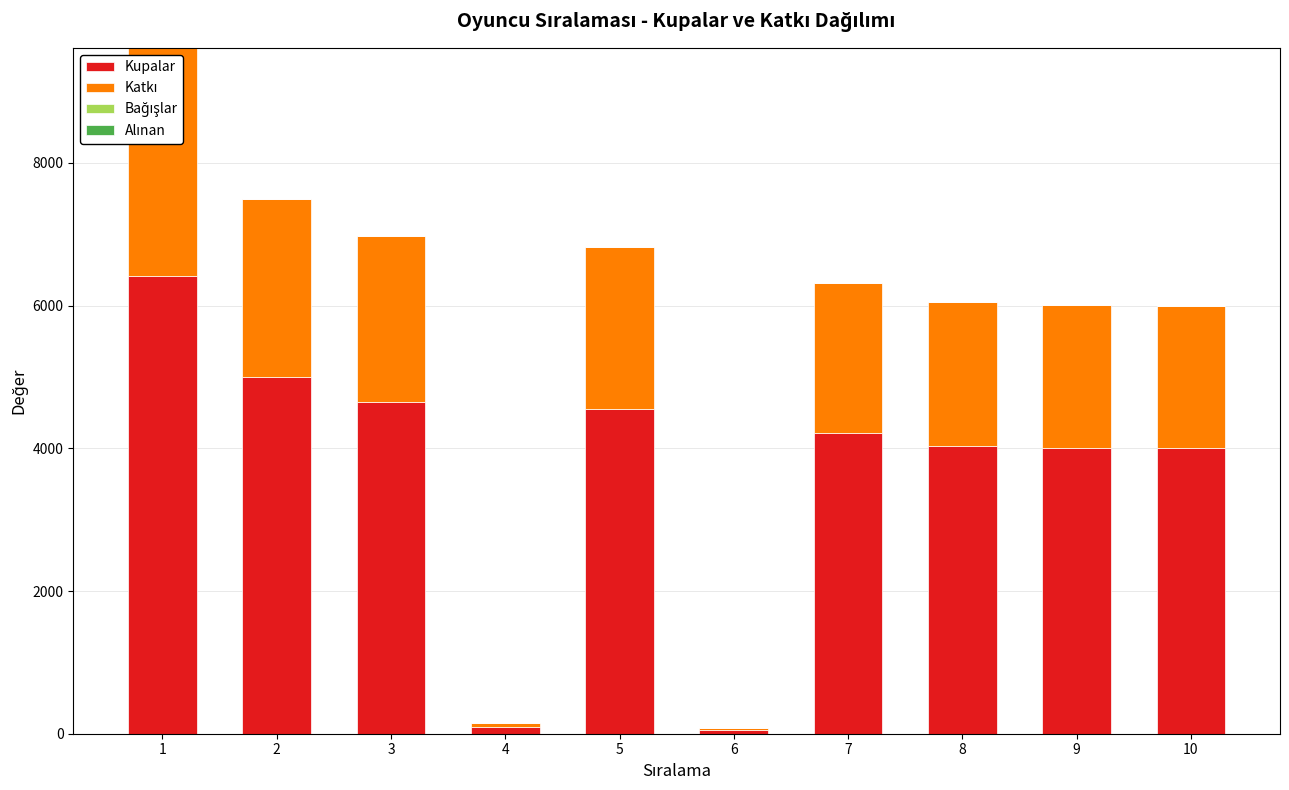

Does the chart contain stacked bars?

Yes